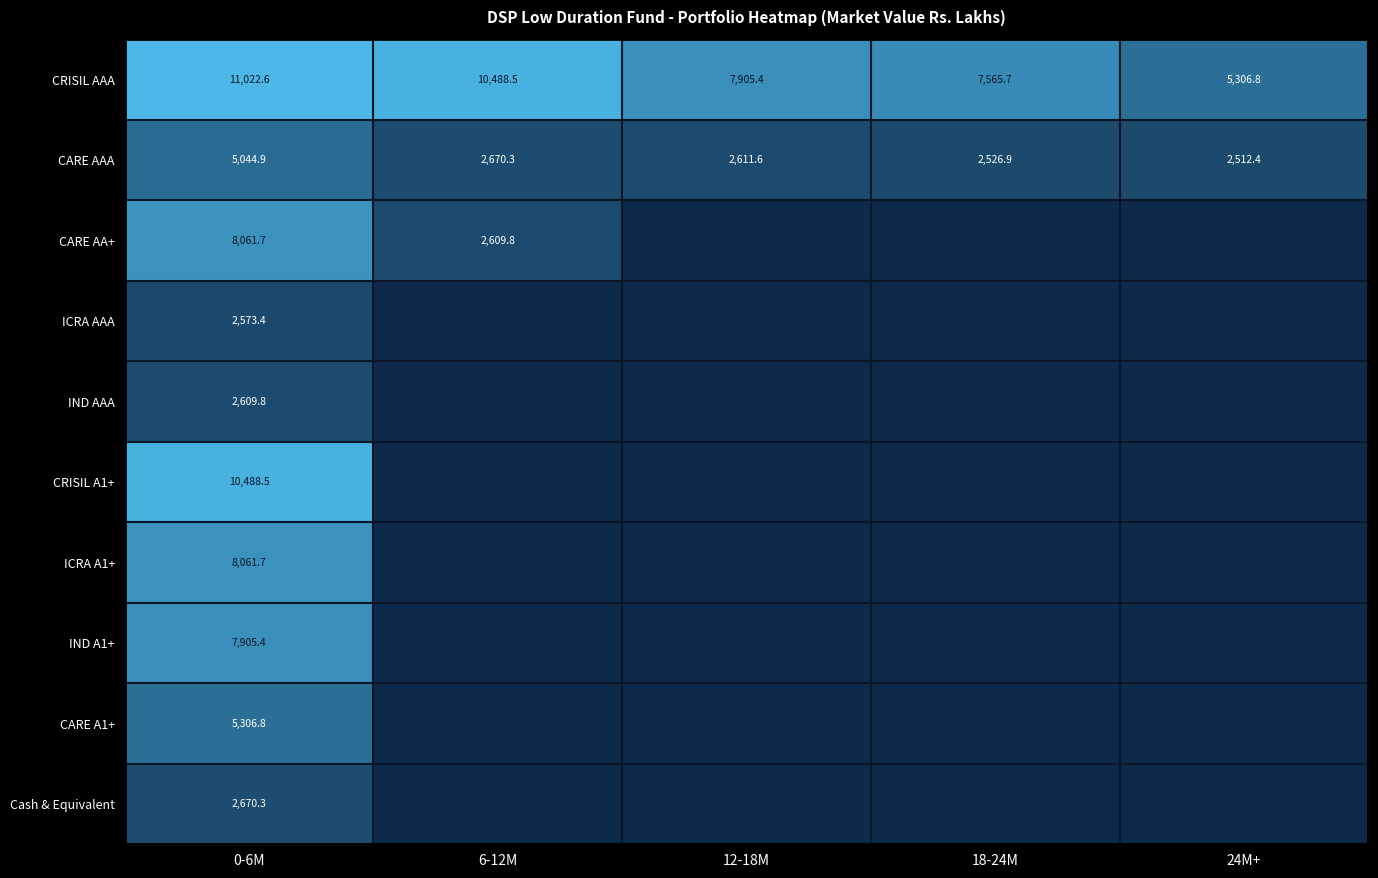

What is the difference between the CRISIL AAA values at 18-24M and 0-6M?

3456.9